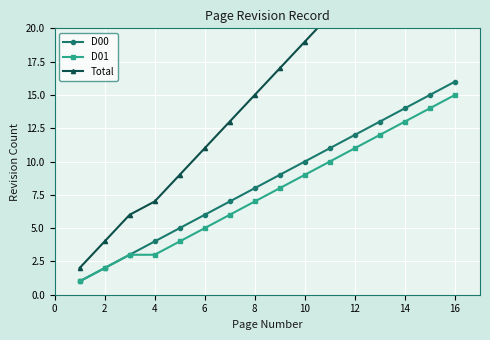

Is it true that D01 equals 5 at 6?

True